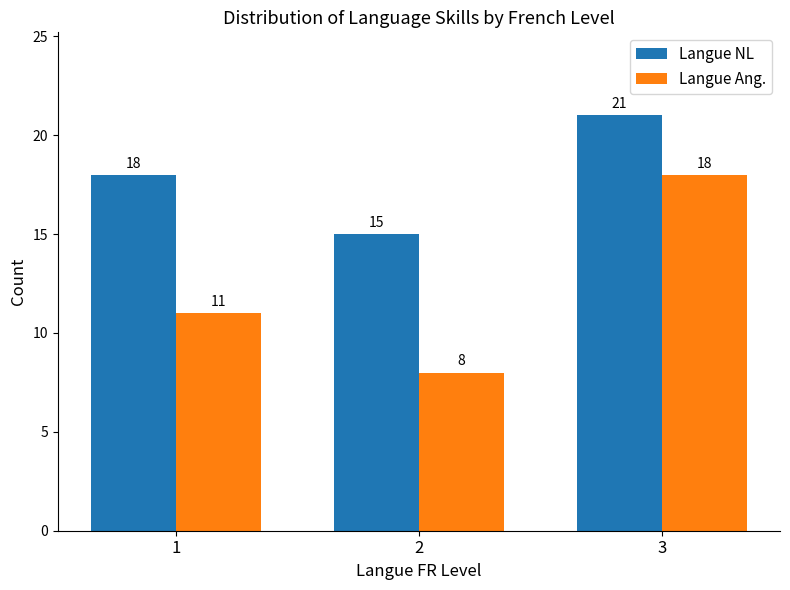

How many distinct data groups are displayed?

2